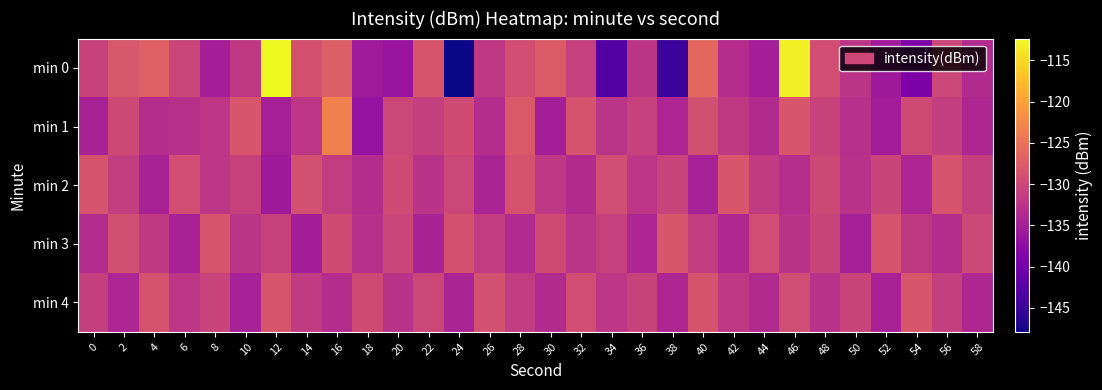

Reading right to left, extract all data points from this chart.

min 0: 58=-133.5	56=-130.1	54=-139.2	52=-135.6	50=-132.3	48=-129.2	46=-113.1	44=-135.1	42=-133.3	40=-126.2	38=-144.8	36=-132.3	34=-142.7	32=-130.9	30=-127.5	28=-129.2	26=-131.9	24=-147.9	22=-128.4	20=-136.4	18=-135.5	16=-127.3	14=-128.9	12=-112.4	10=-131.8	8=-135.1	6=-130.3	4=-127.0	2=-128.1	0=-130.6
min 1: 58=-133.9	56=-131.2	54=-129.7	52=-135.4	50=-132.8	48=-130.6	46=-128.3	44=-133.5	42=-131.7	40=-129.1	38=-134.3	36=-130.9	34=-132.4	32=-128.6	30=-135.1	28=-127.8	26=-133.2	24=-129.5	22=-131.0	20=-130.0	18=-136.6	16=-123.4	14=-132.1	12=-134.9	10=-128.3	8=-132.1	6=-132.9	4=-133.3	2=-129.7	0=-134.7
min 2: 58=-131.1	56=-128.6	54=-134.2	52=-130.3	50=-132.7	48=-129.8	46=-133.1	44=-131.6	42=-128.3	40=-134.8	38=-130.5	36=-132.2	34=-129.4	32=-133.6	30=-131.9	28=-128.7	26=-134.4	24=-130.1	22=-132.5	20=-129.7	18=-133.2	16=-131.4	14=-128.9	12=-135.6	10=-130.8	8=-132.1	6=-129.3	4=-134.7	2=-131.2	0=-128.5
min 3: 58=-129.9	56=-133.3	54=-131.7	52=-128.5	50=-134.9	48=-130.4	46=-132.6	44=-129.3	42=-133.8	40=-131.3	38=-128.2	36=-134.1	34=-130.9	32=-132.4	30=-129.6	28=-133.7	26=-131.5	24=-128.8	22=-134.5	20=-130.2	18=-132.9	16=-129.5	14=-135.2	12=-130.7	10=-132.3	8=-128.4	6=-134.6	4=-131.8	2=-129.1	0=-133.4
min 4: 58=-133.9	56=-131.1	54=-128.2	52=-134.7	50=-130.3	48=-132.7	46=-129.4	44=-133.5	42=-131.9	40=-128.6	38=-134.0	36=-130.6	34=-132.2	32=-129.3	30=-133.6	28=-131.4	26=-128.9	24=-134.4	22=-130.1	20=-132.5	18=-129.7	16=-133.2	14=-131.6	12=-128.4	10=-134.8	8=-130.5	6=-132.1	4=-128.7	2=-134.3	0=-131.0